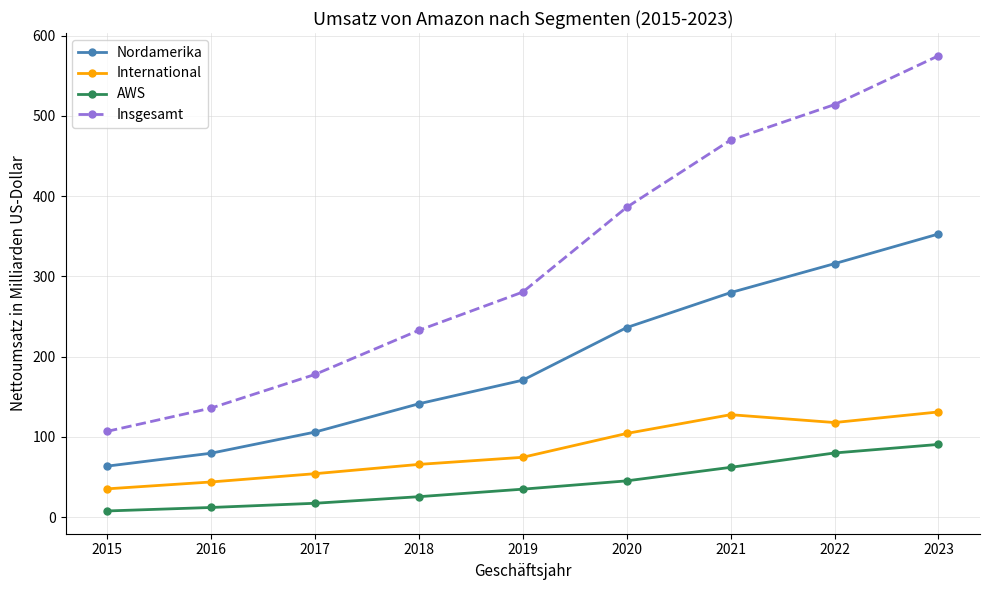

How many lines are shown in the chart?

4